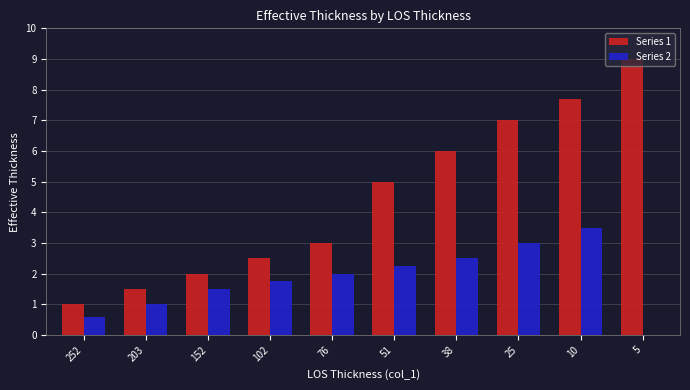

What is the maximum value shown in the chart?

9.0